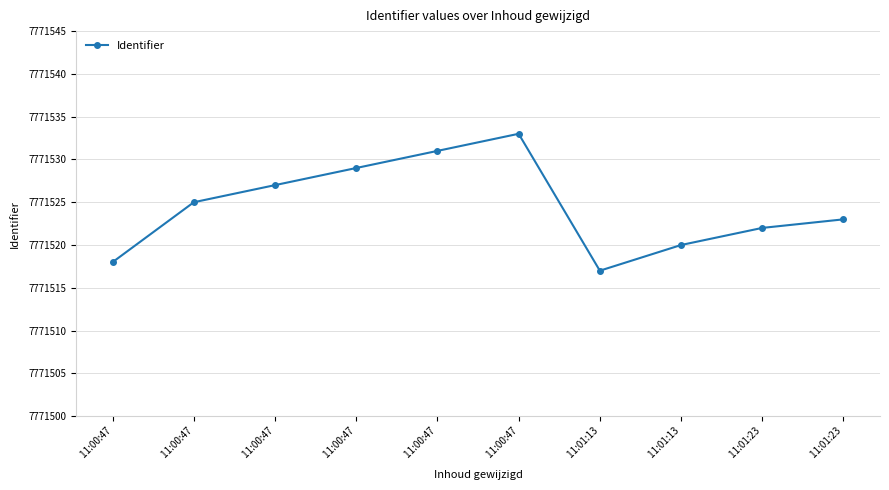

Reading right to left, list all the values displayed in this chart.

7771523	7771522	7771520	7771517	7771533	7771531	7771529	7771527	7771525	7771518